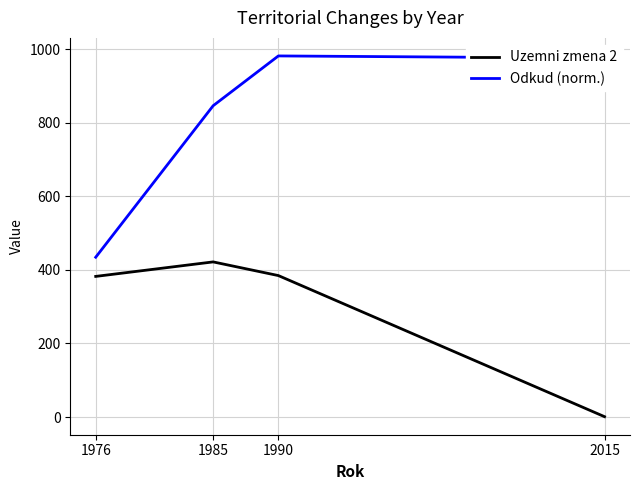

Rank the series at 1985 from lowest to highest value.

Uzemni zmena 2, Odkud (norm.)